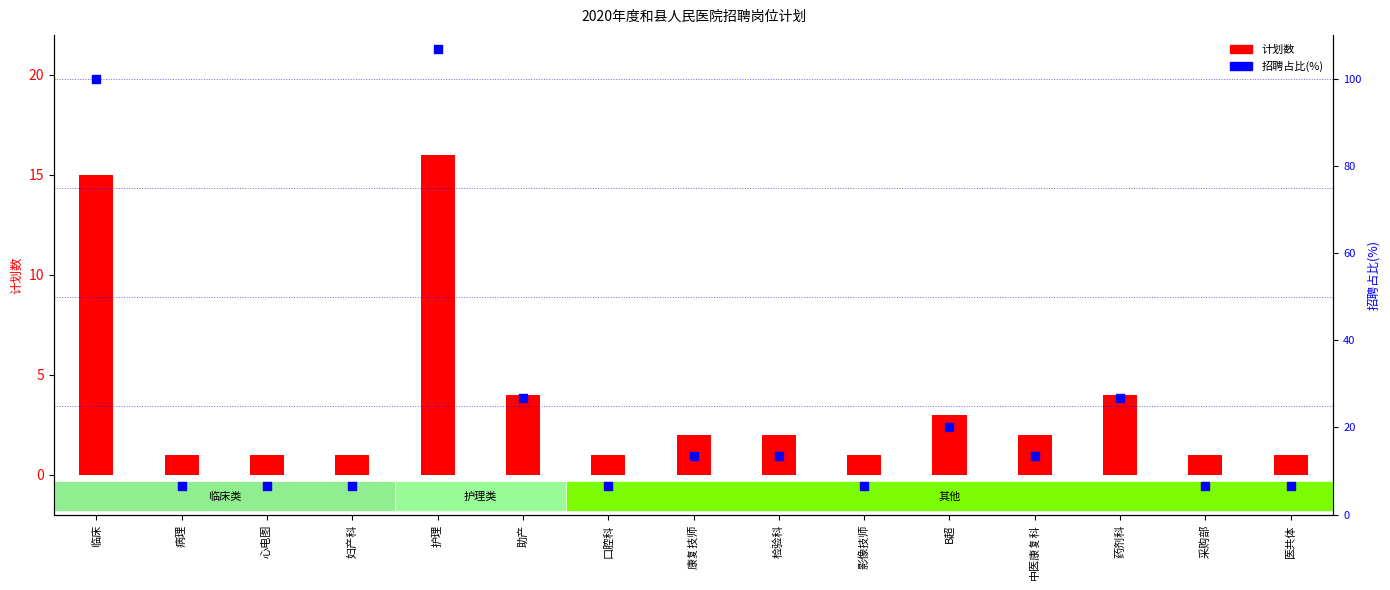

Is the value of 计划数 at 妇产科 greater than the value of 招聘占比(%) at 检验科?

No